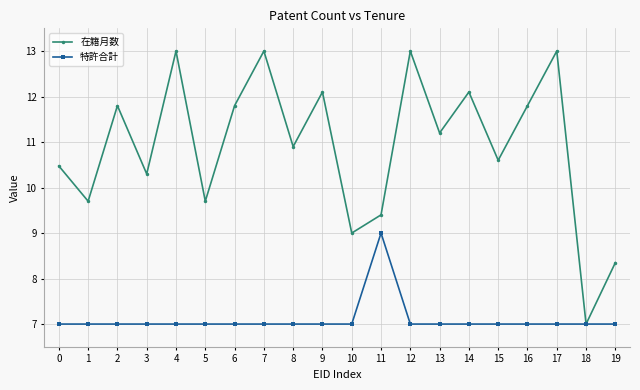

Where is the first local maximum for 在籍月数?

2